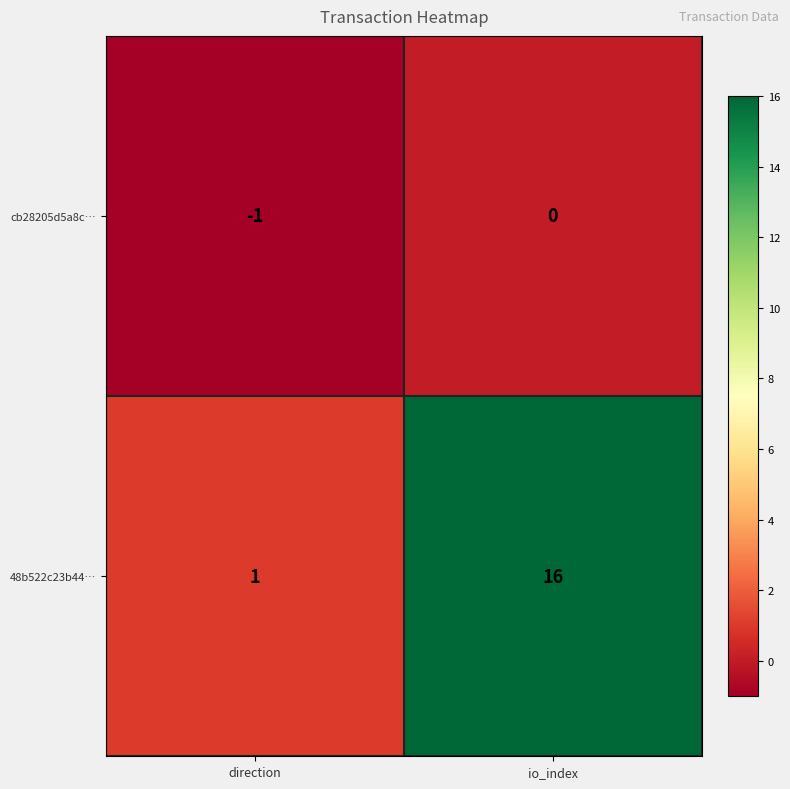

Reading left to right, extract all data points from this chart.

cb28205d5a8c…: -1	0
48b522c23b44…: 1	16